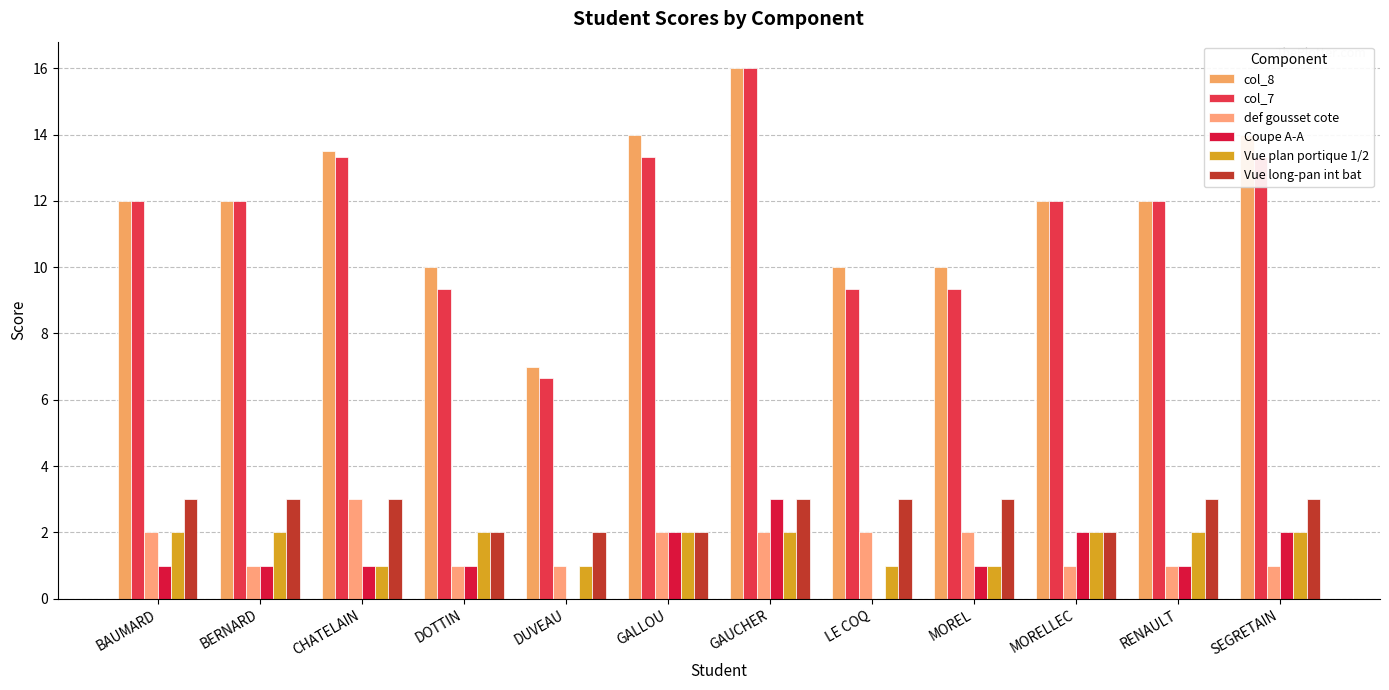

Which series changed the most between DOTTIN and DUVEAU?

col_8